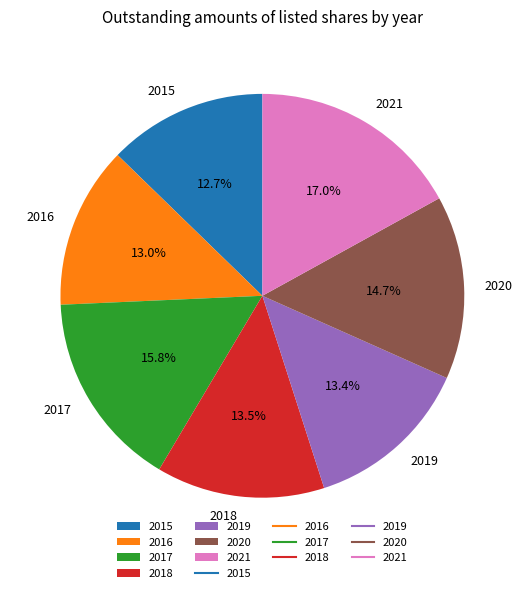

Between 2018 and 2021, which is larger?

2021